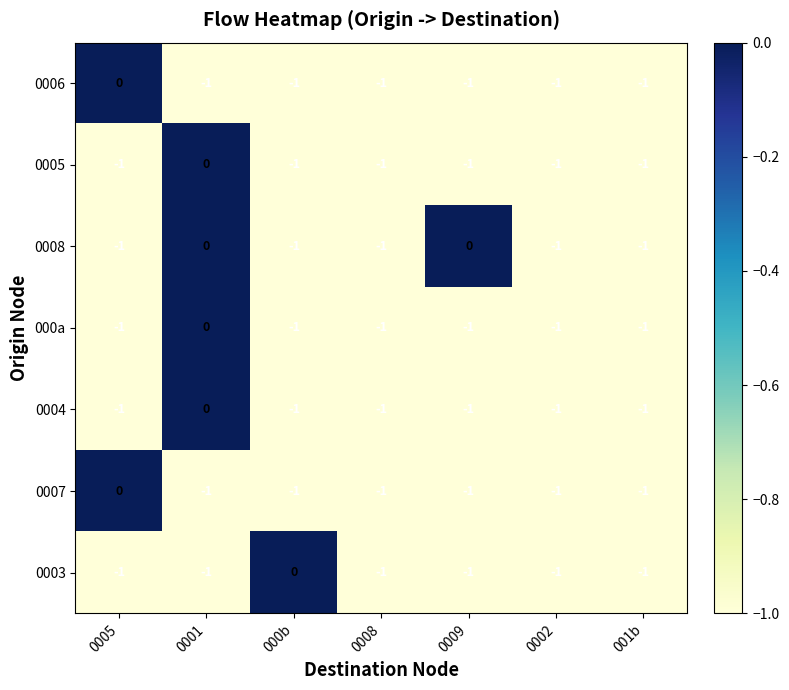

Where is 0006 nearest to the value 0?

0005